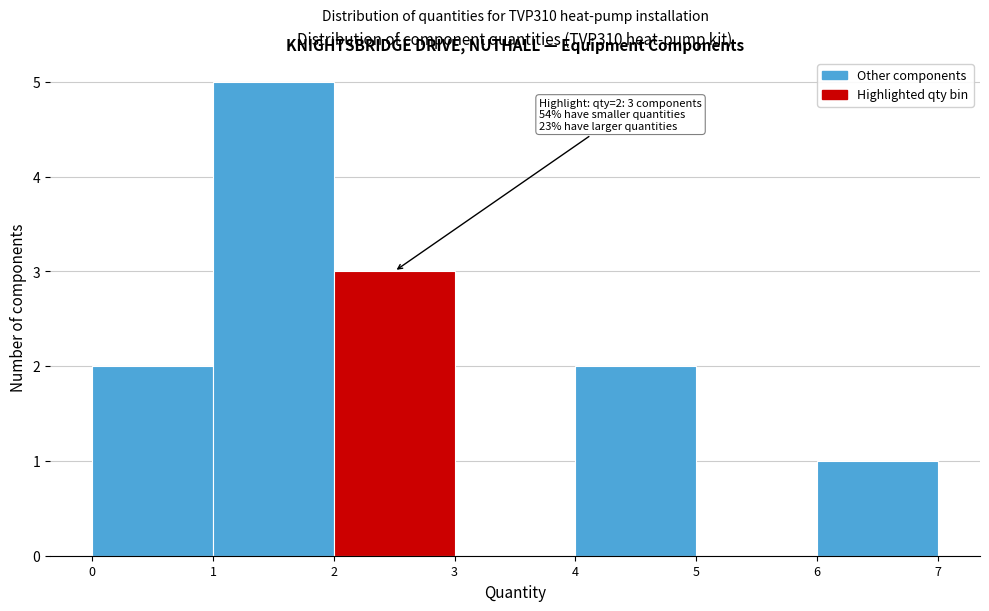

Which range on the x-axis has the tallest bar?

1 to 2